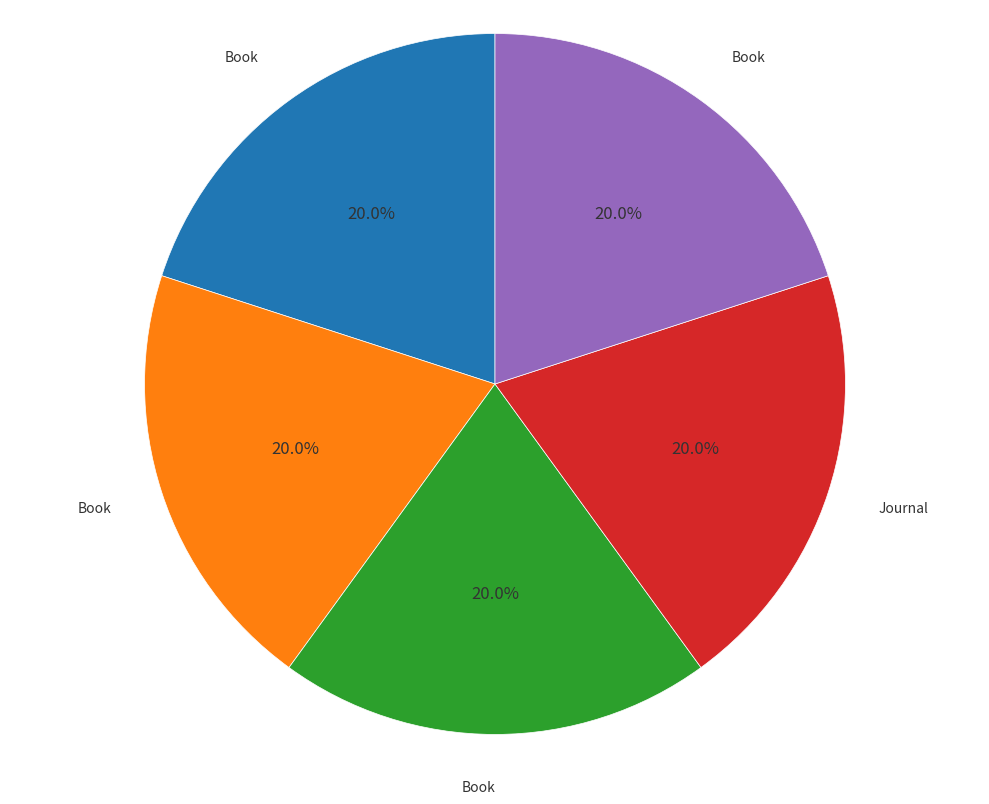

Count the number of slices in the pie.

5